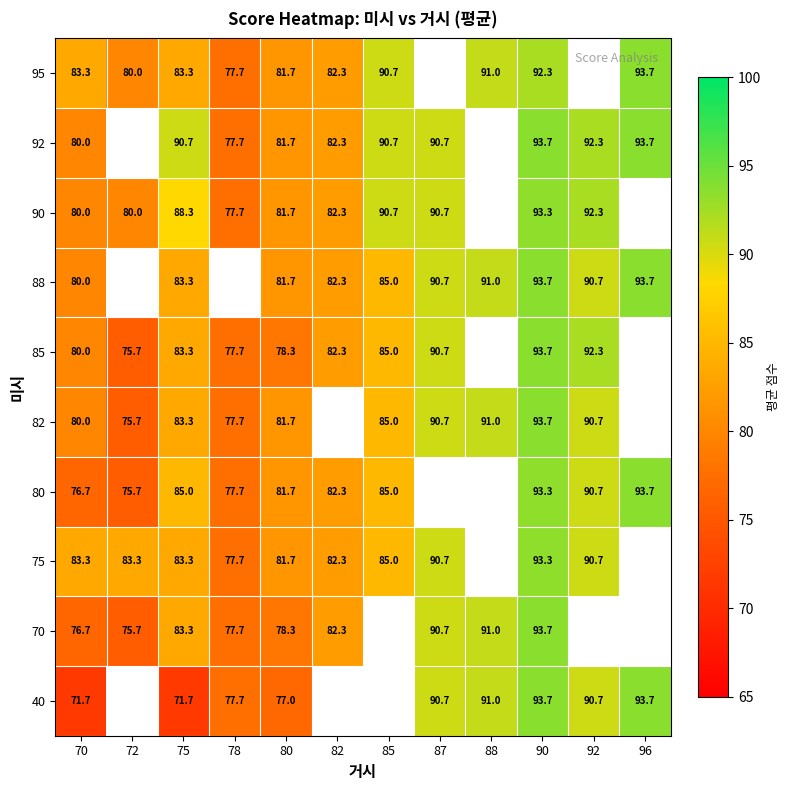

The value of 75 at 85 is 126.0. True or false?

False